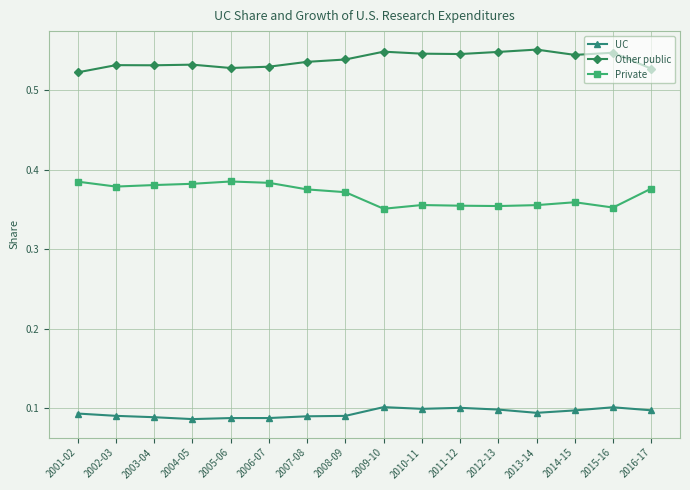

Is the value of Other public at 2011-12 greater than the value of Private at 2012-13?

Yes